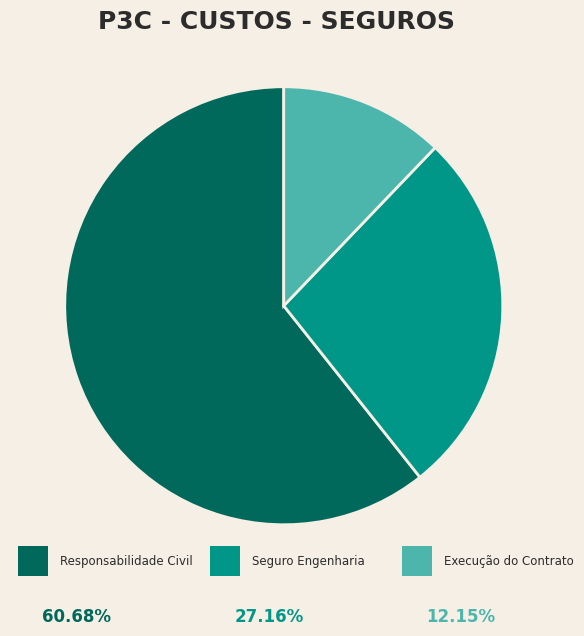

Does any single category account for the majority?

Yes